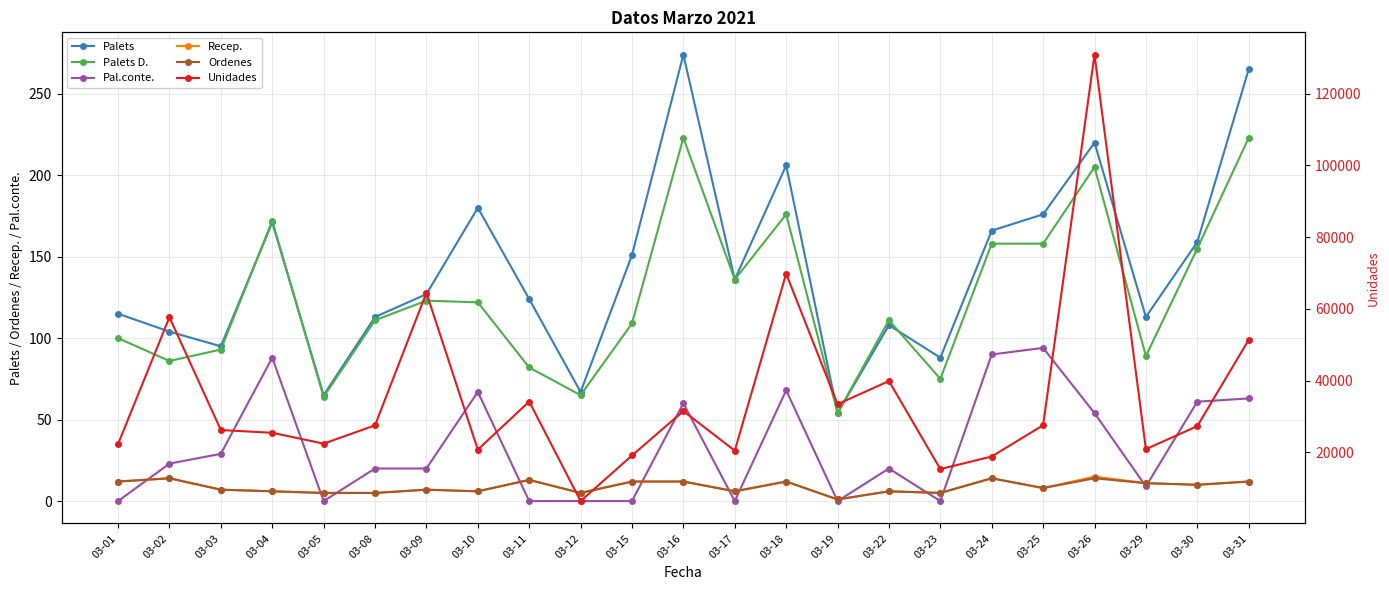

List the labels in order of Palets value, smallest first.

03-19, 03-05, 03-12, 03-23, 03-03, 03-02, 03-22, 03-08, 03-29, 03-01, 03-11, 03-09, 03-17, 03-15, 03-30, 03-24, 03-04, 03-25, 03-10, 03-18, 03-26, 03-31, 03-16